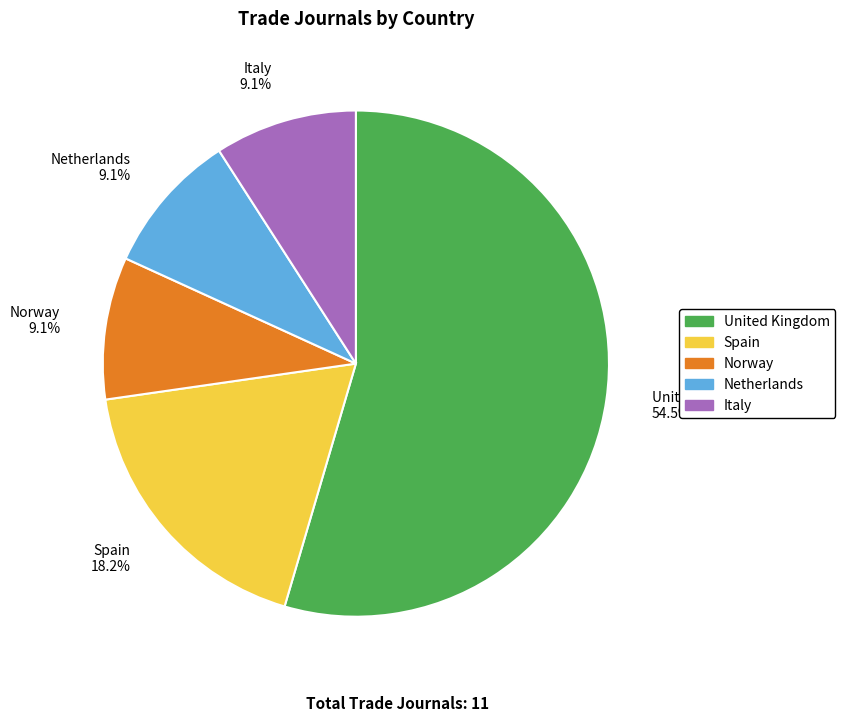

Is United Kingdom 54.5% the majority of the pie?

Yes